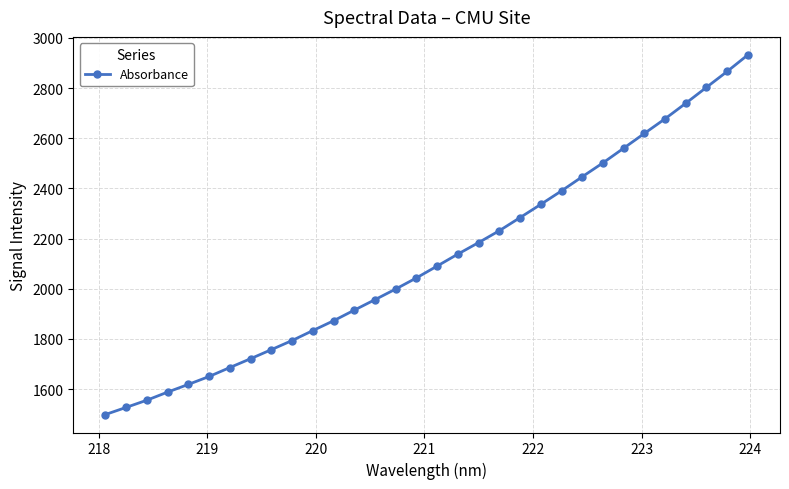

What is the greatest value displayed?

2932.4